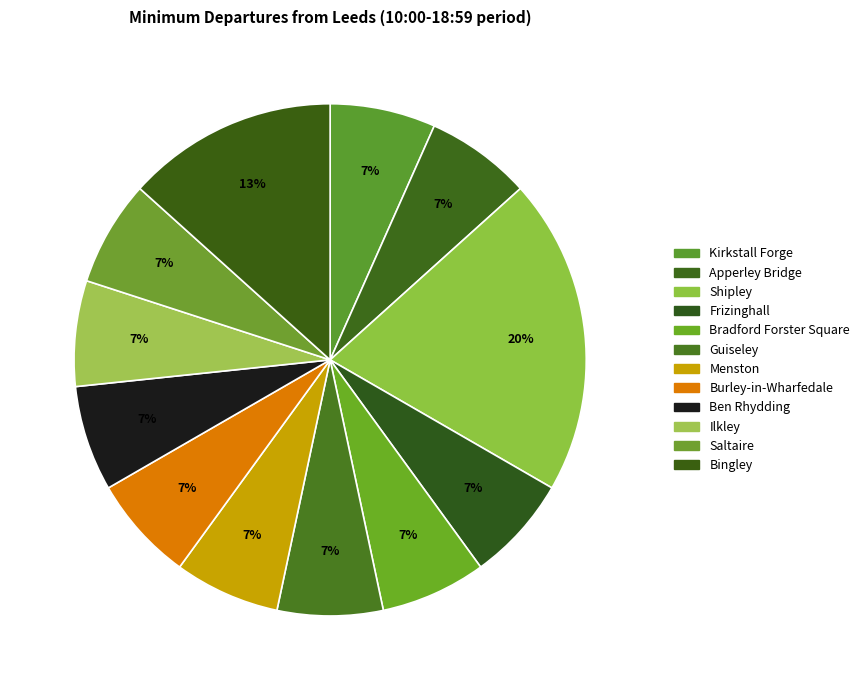

Count the number of slices in the pie.

12